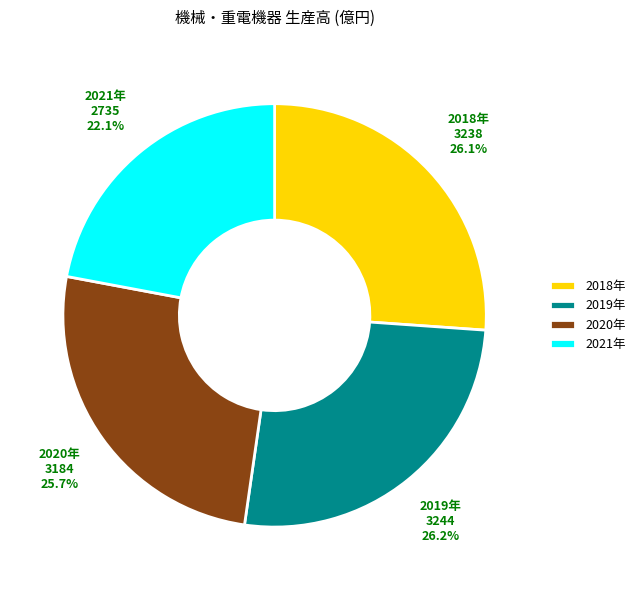

Which has a higher value, 2019年 or 2021年?

2019年